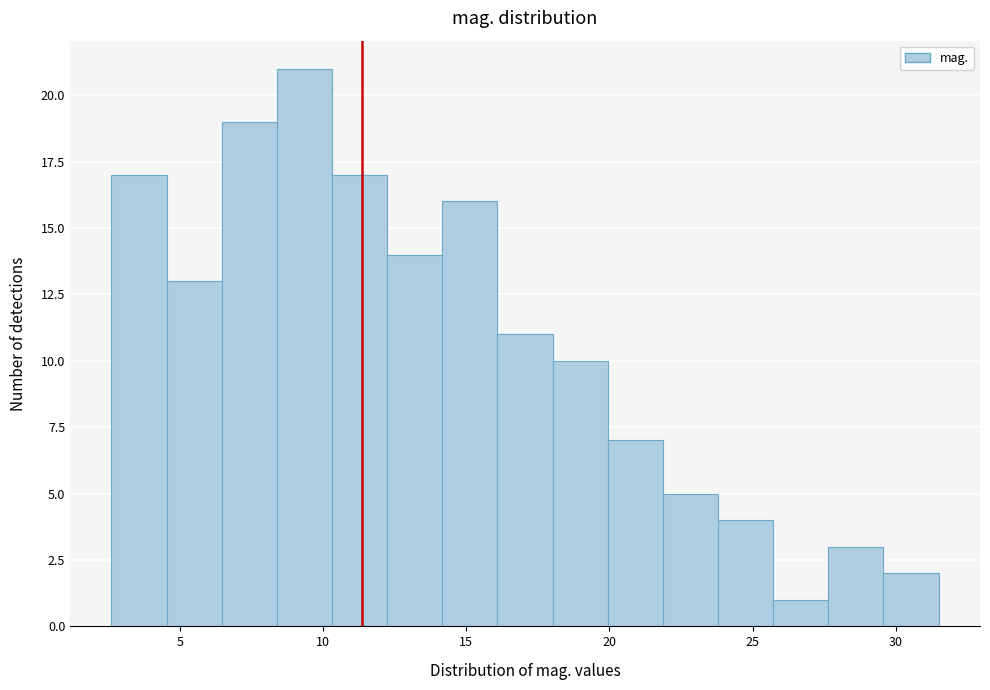

Around what value on the x-axis is the tallest bar? Give the approximate position of its centre, as read against the axis.

9.5